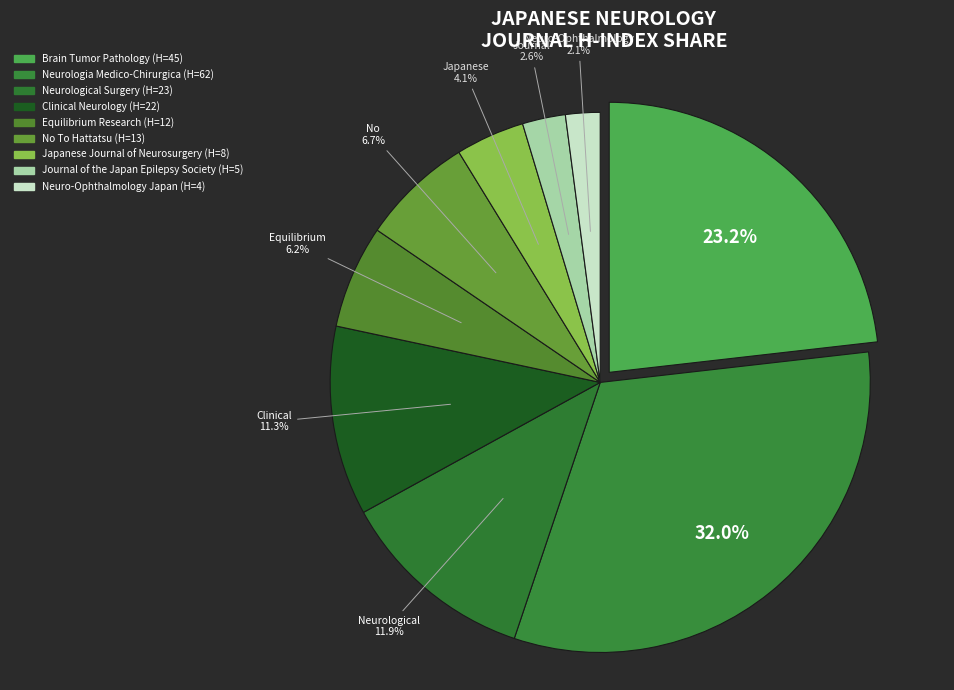

What is the change in value from Clinical Neurology to Japanese Journal of Neurosurgery?

-14